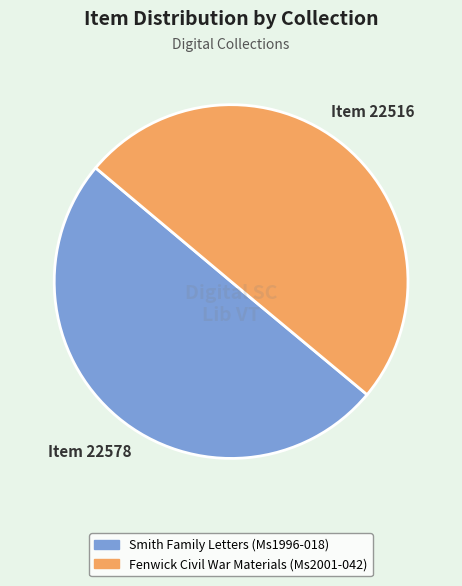

Approximately how many times larger is the value at Smith Family Letters (Ms1996-018) compared to Fenwick Civil War Materials (Ms2001-042)?

1.0